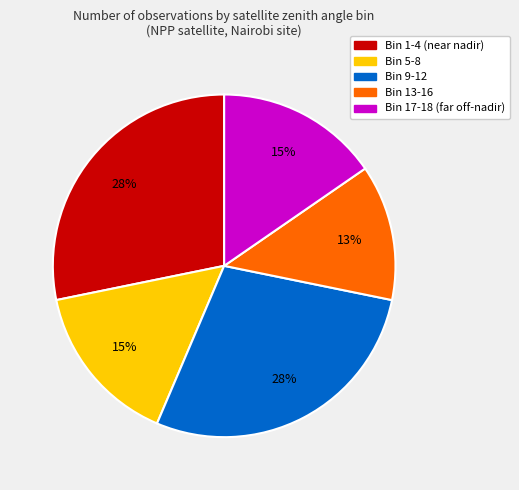

Is there a majority slice in this chart?

No